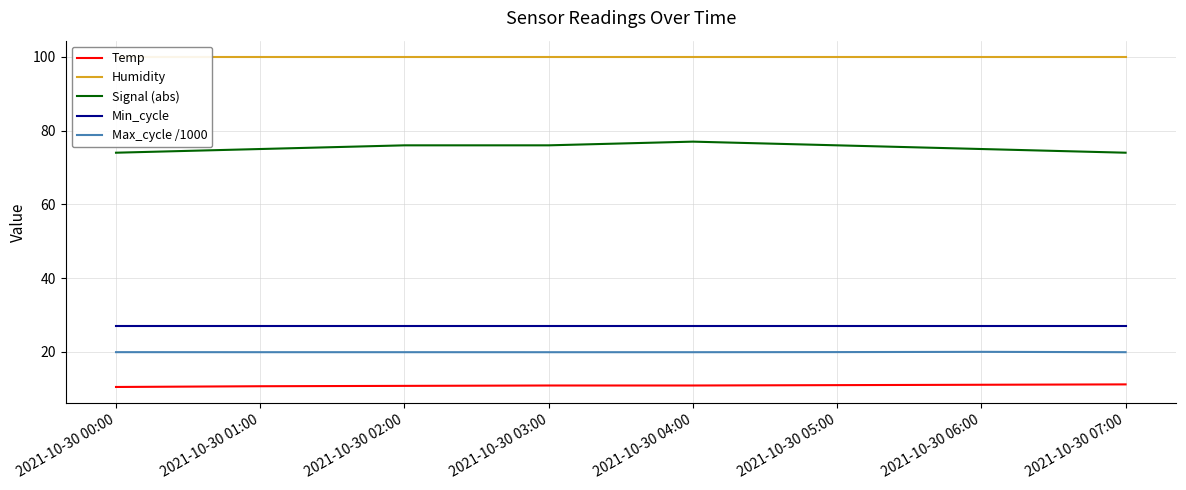

What is the value of the Signal (abs) point at the 2nd from the left?

75.0